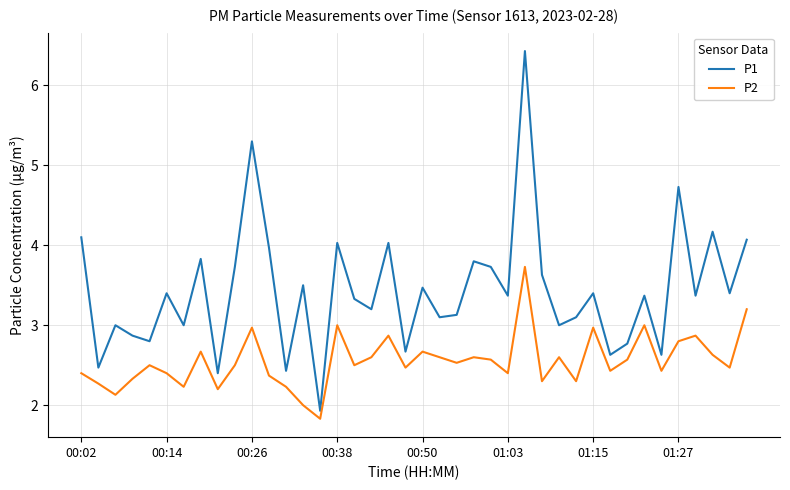

What is the difference between the maximum and minimum values in the P2 series?

1.9